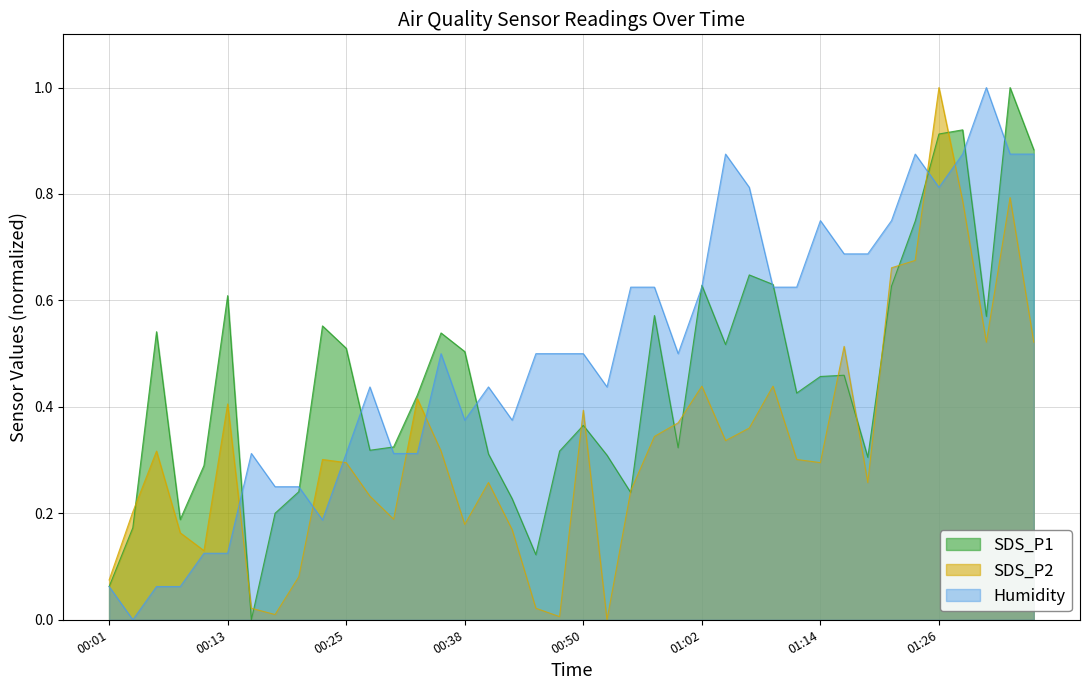

What is the total value across all series at 00:11?

0.5